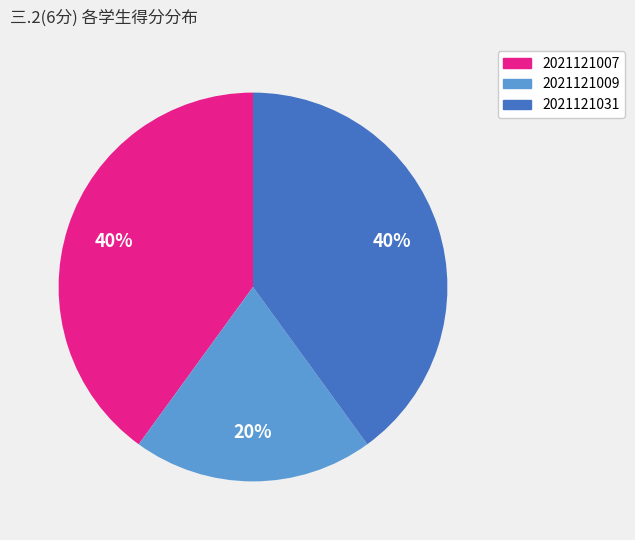

Does any single category account for the majority?

No